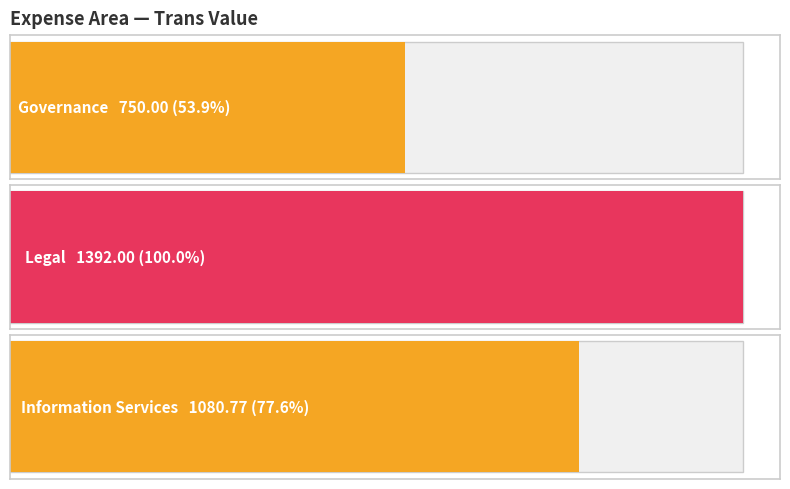

Where is Trans value nearest to the value 1071?

Information Services